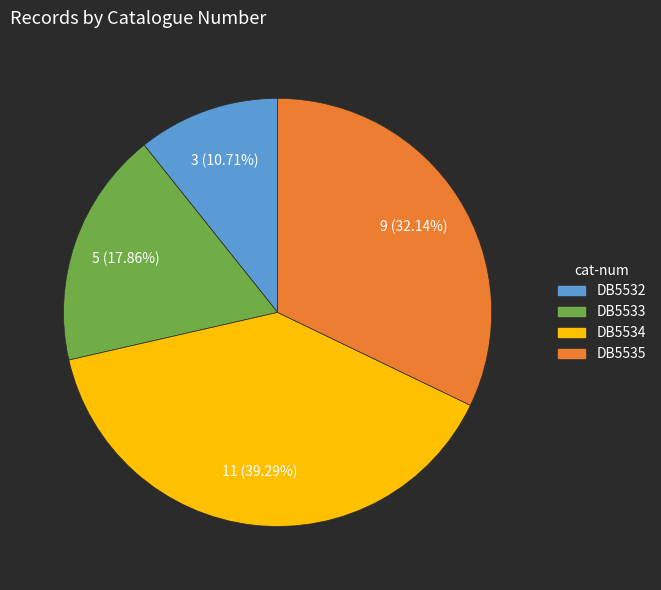

Does any single category account for the majority?

No